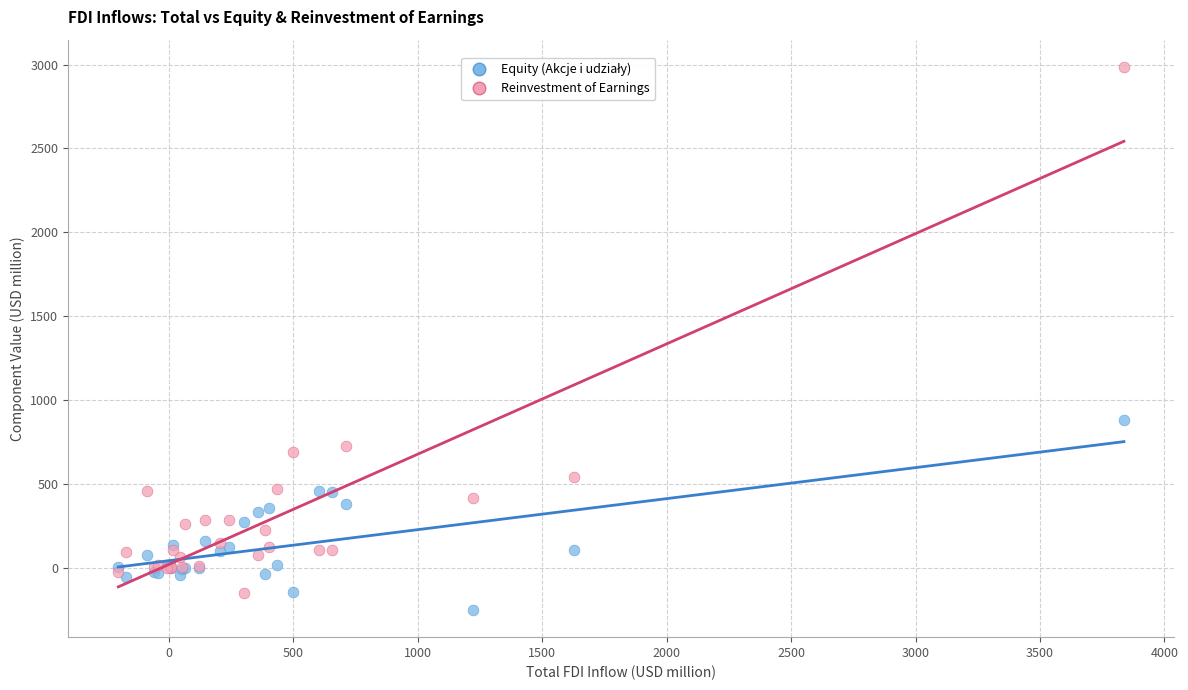

Which series contains the highest Y value?

Reinvestment of Earnings